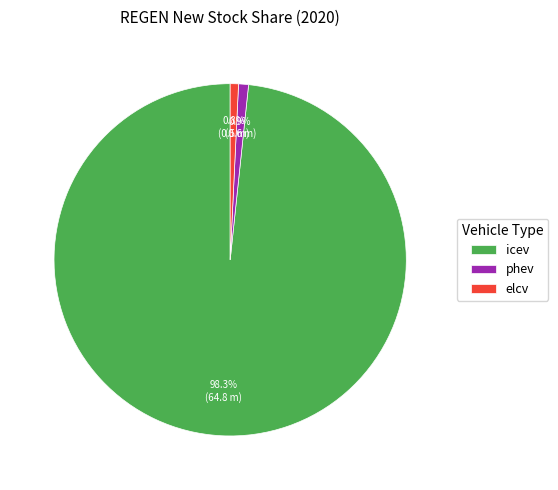

To the nearest percent, what portion does icev represent?

98%